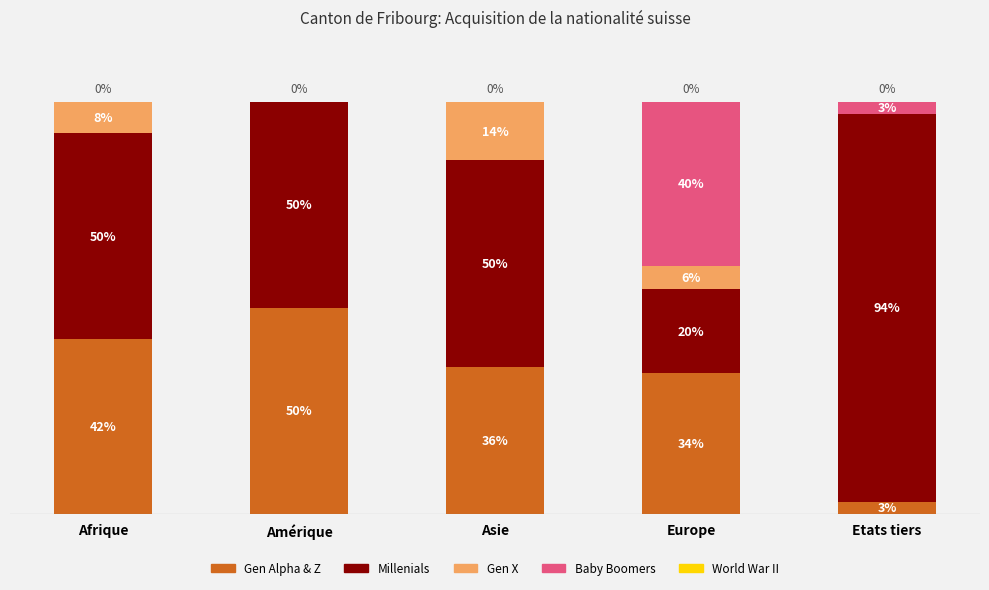

Which category has the highest value in the Gen Alpha & Z series?

Amérique